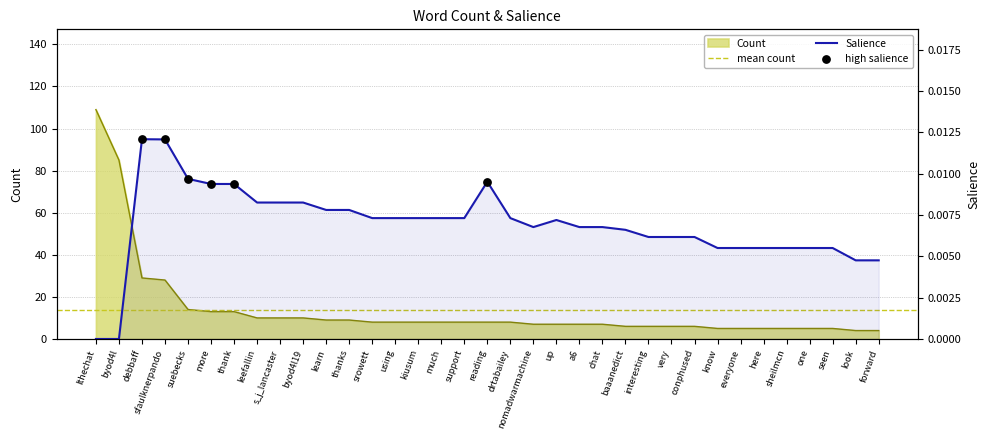

What are all the series names shown in the legend?

Count, Salience